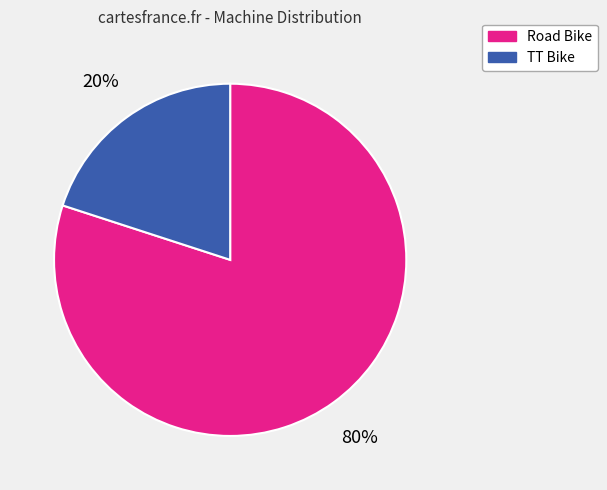

Is the sum of Road Bike and TT Bike greater than half?

Yes